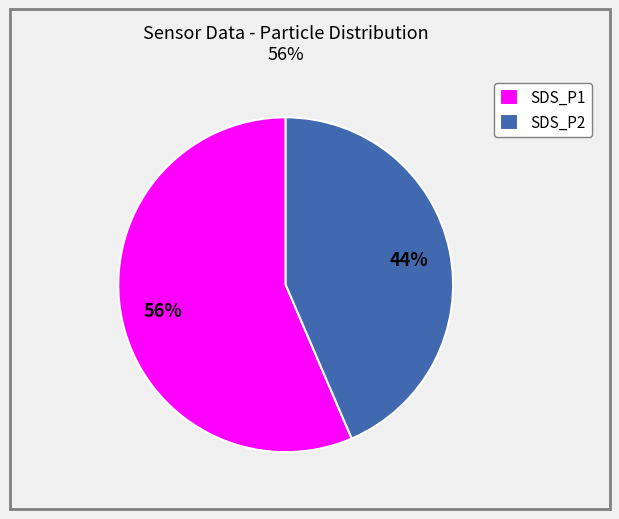

To the nearest percent, what is the average slice percentage?

50%